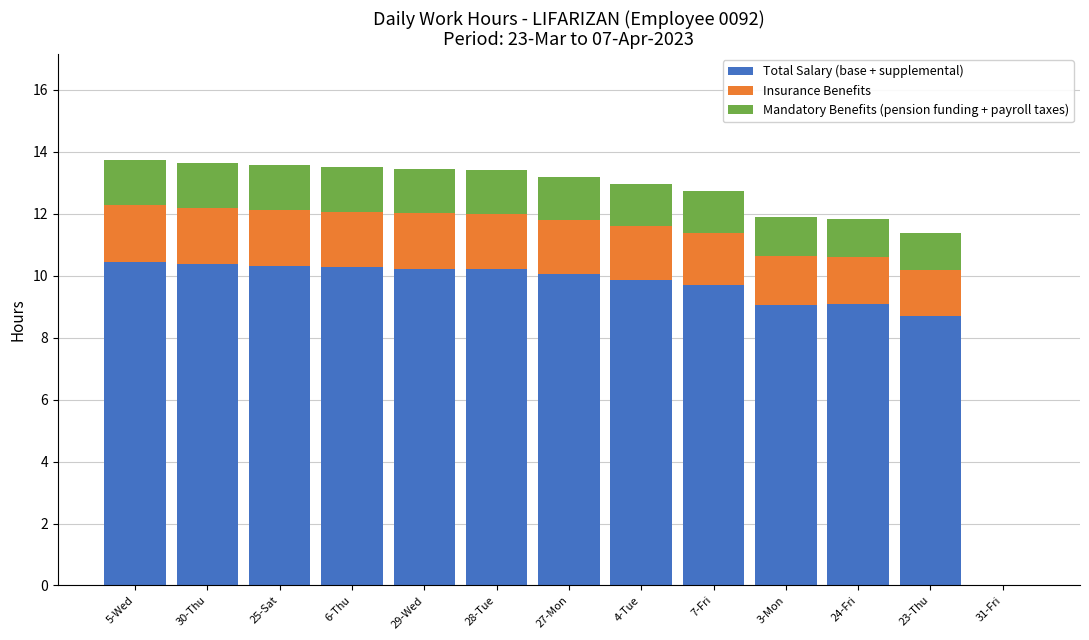

The value of Total Salary (base + supplemental) at 25-Sat is 10.3. True or false?

True